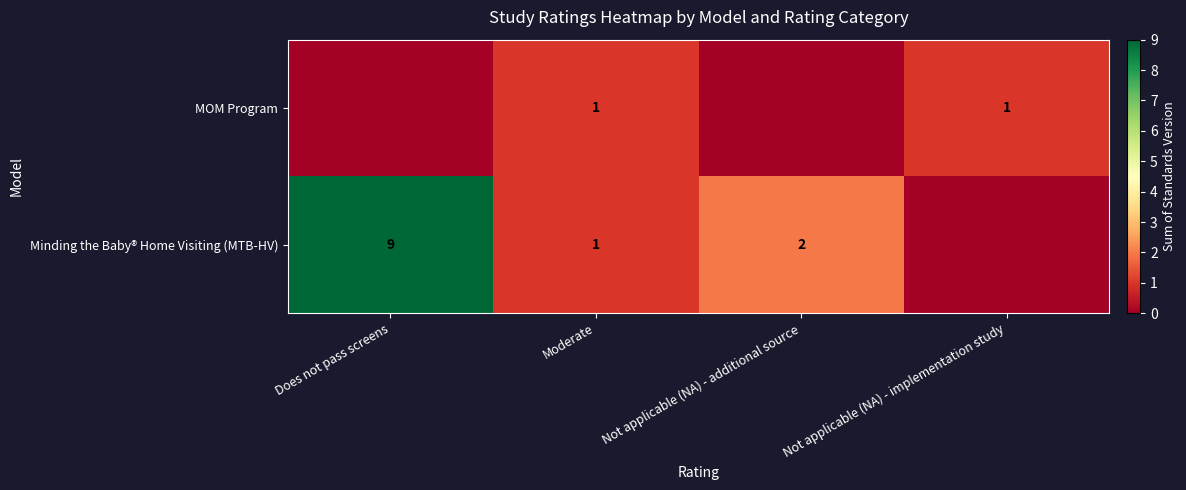

At which label does row_1 reach its peak?

Does not pass screens